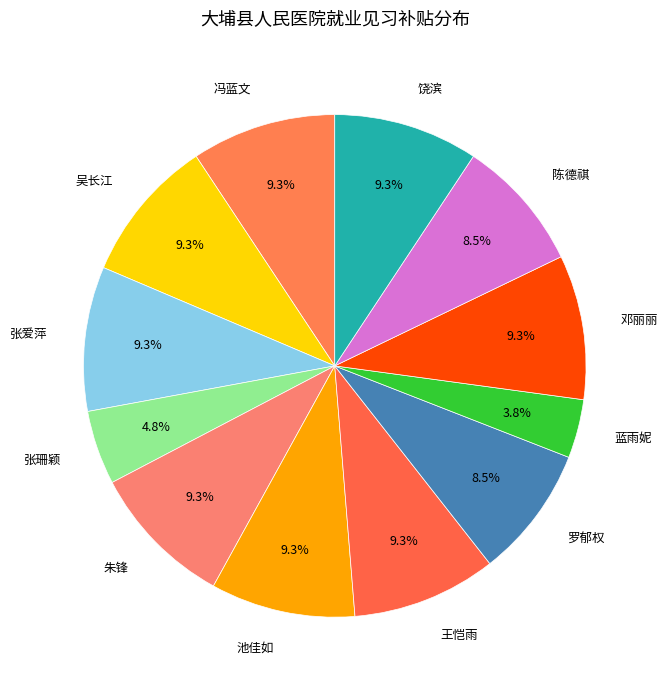

To the nearest percent, what portion does 冯蓝文 represent?

9%